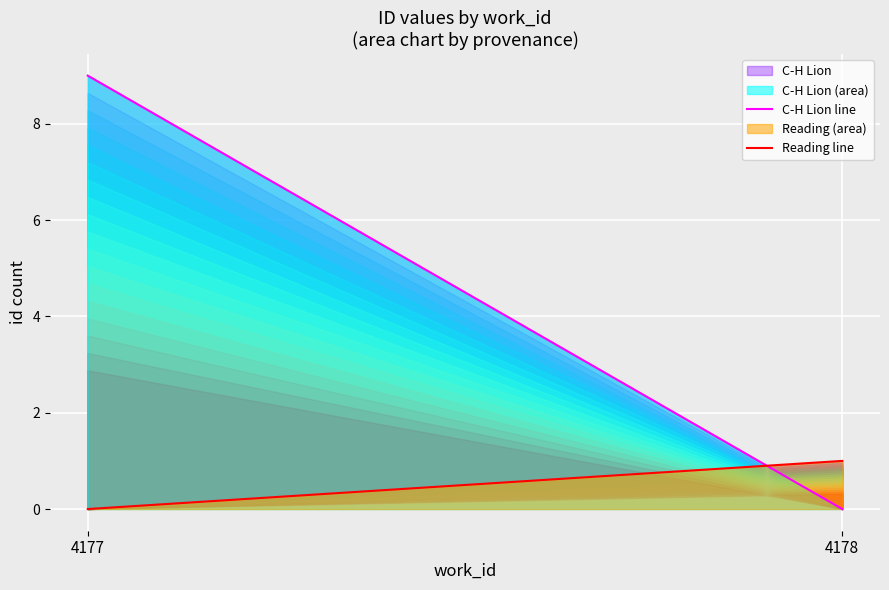

Reading right to left, transcribe all the data shown in this chart.

C-H Lion line: 0	9
Reading line: 1	0